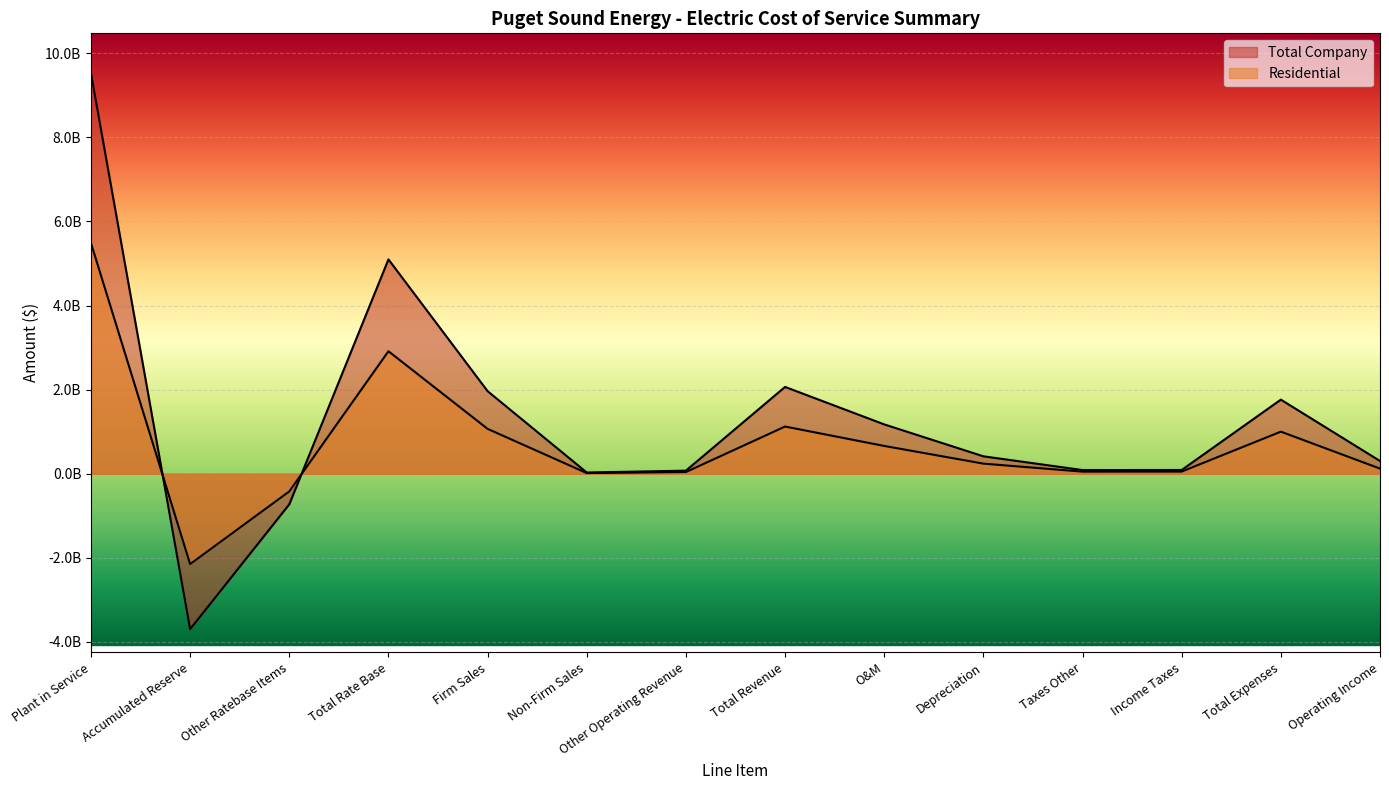

At how many categories does at least one series exceed -1691696505?

13